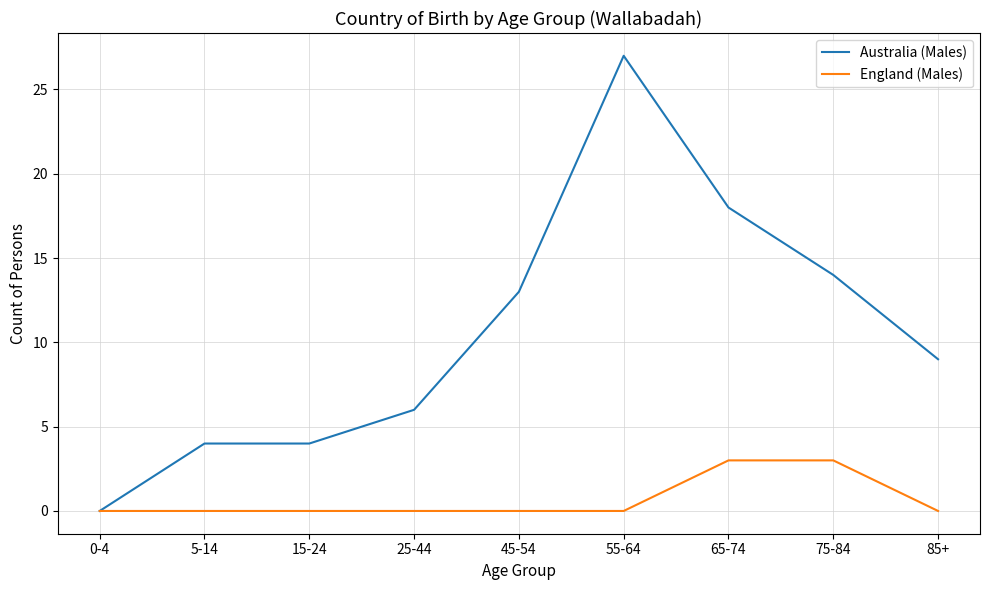

True or false: Australia (Males) has a value of 13 at 45-54.

True